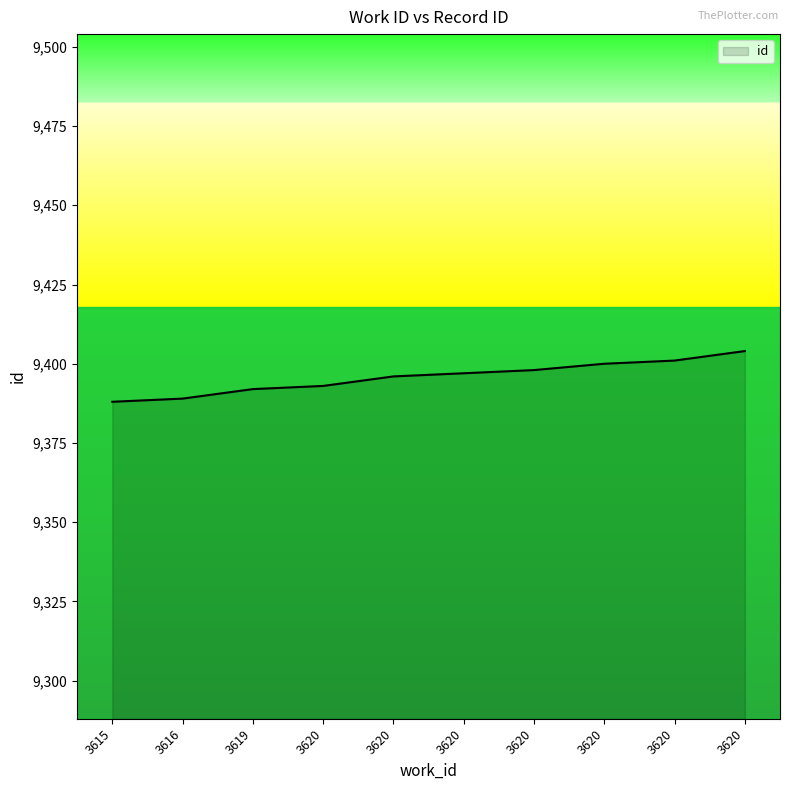

What is the change in value from 3616 to 3620?

+15